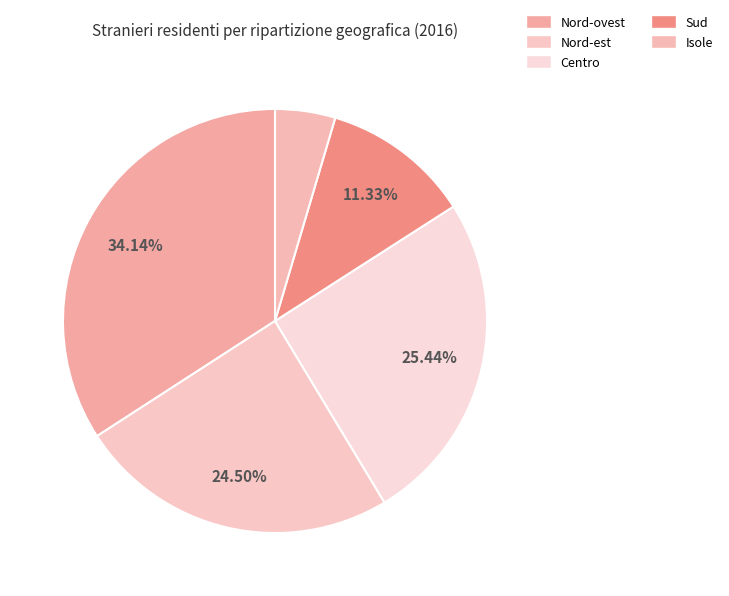

Is there a majority slice in this chart?

No